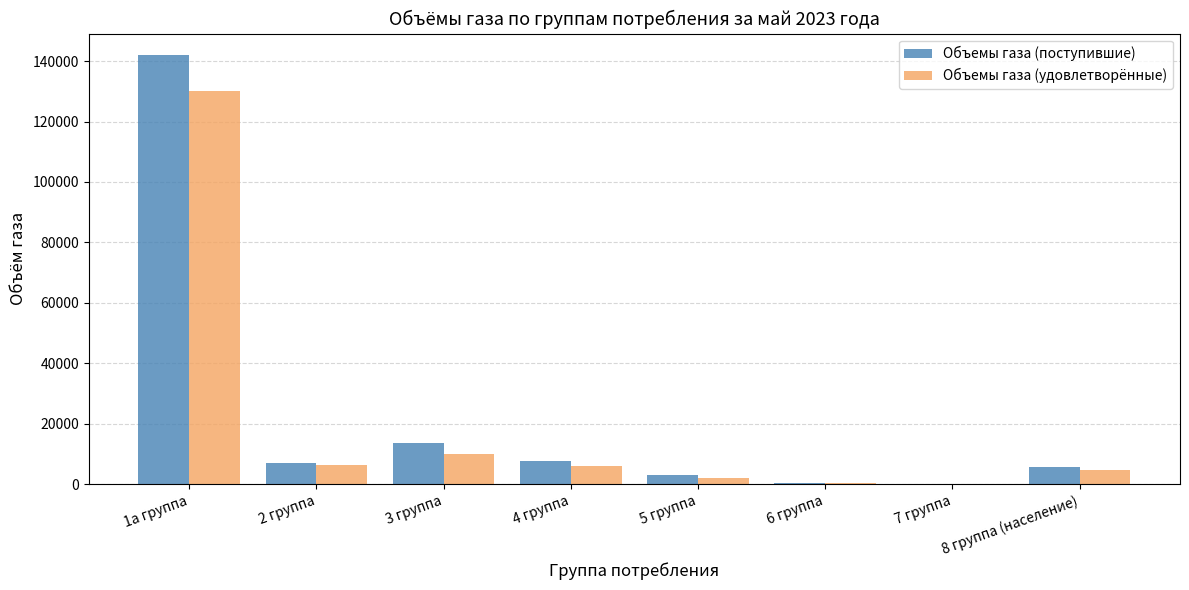

Where is Объемы газа (поступившие) nearest to the value 71015?

3 группа